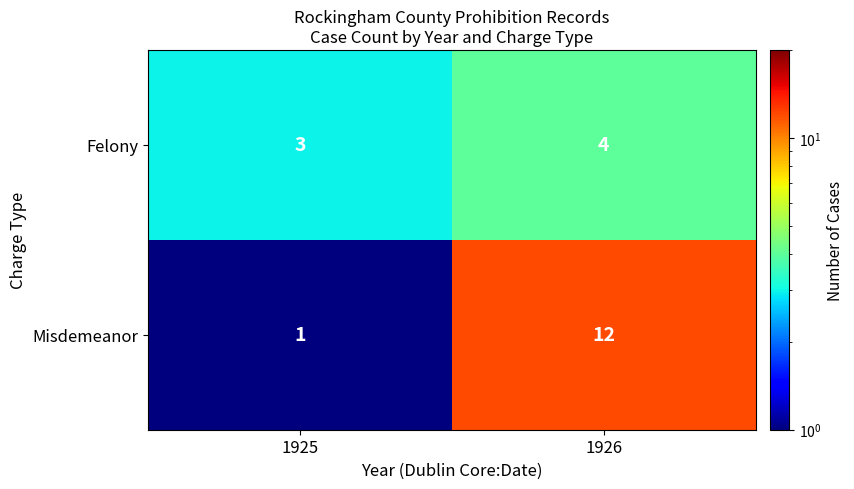

True or false: Misdemeanor has a value of 12 at 1926.

True